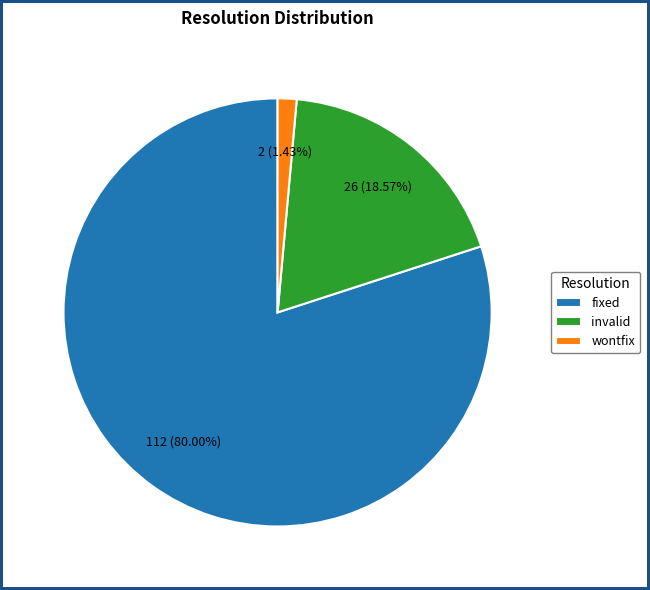

What is the majority slice?

fixed